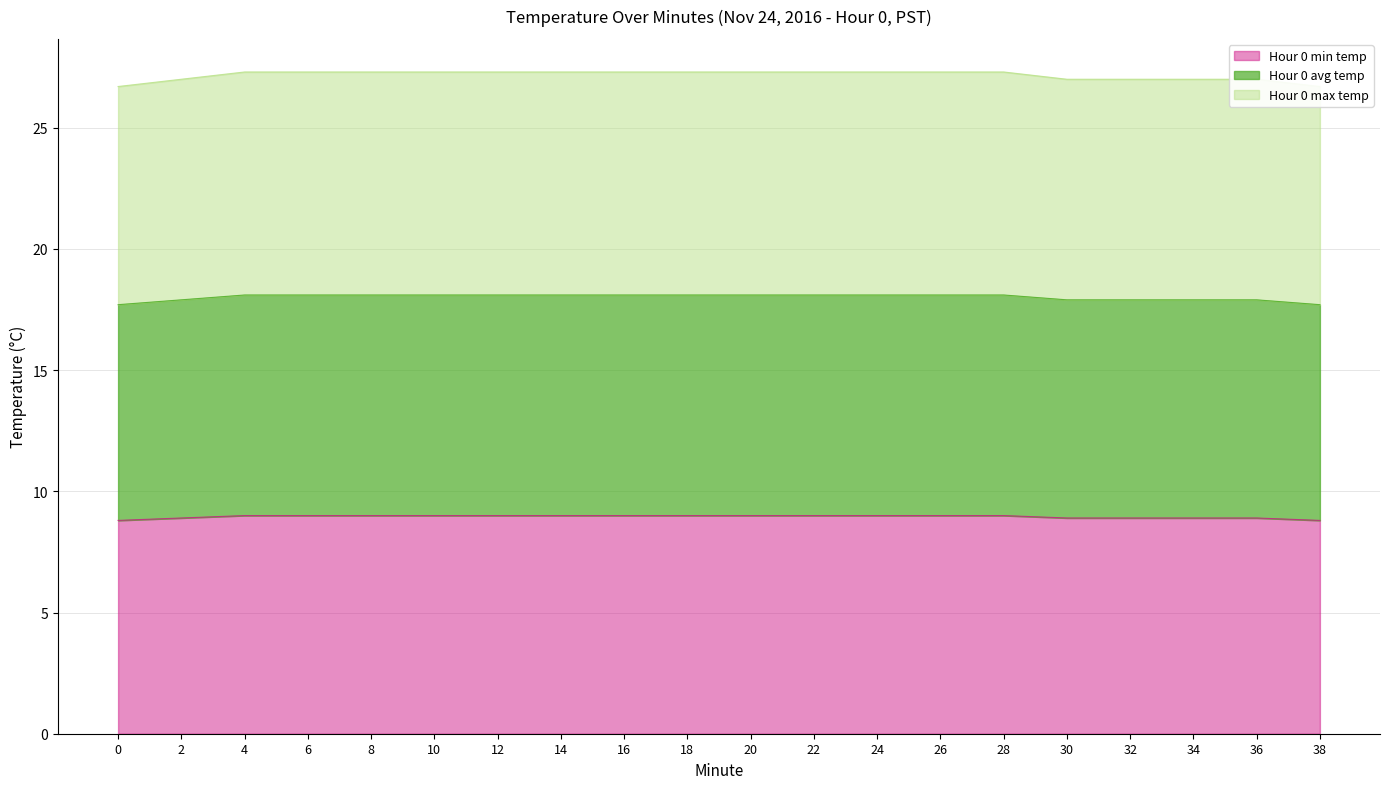

What are all the series names shown in the legend?

Hour 0 avg temp, Hour 0 min temp, Hour 0 max temp